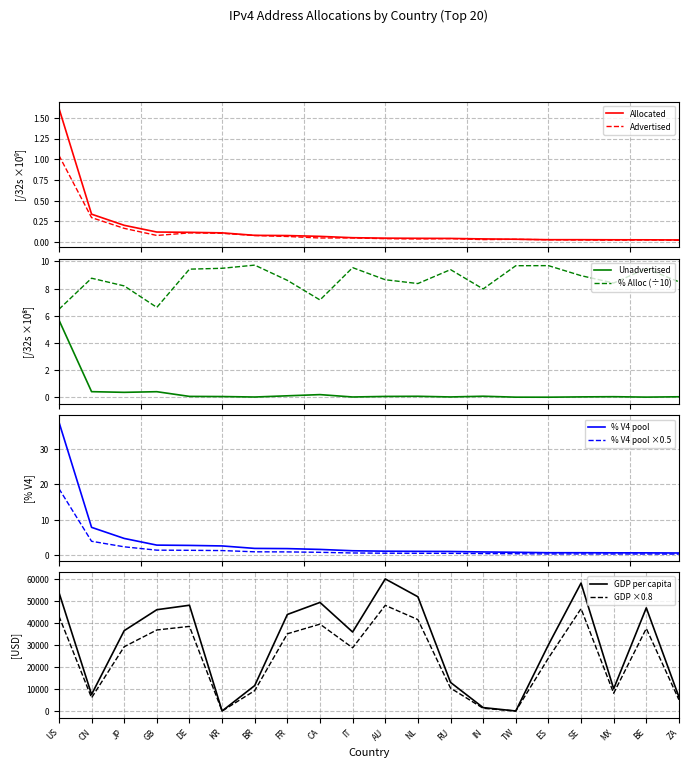

True or false: % Alloc (÷10) and Unadvertised cross at least once.

False